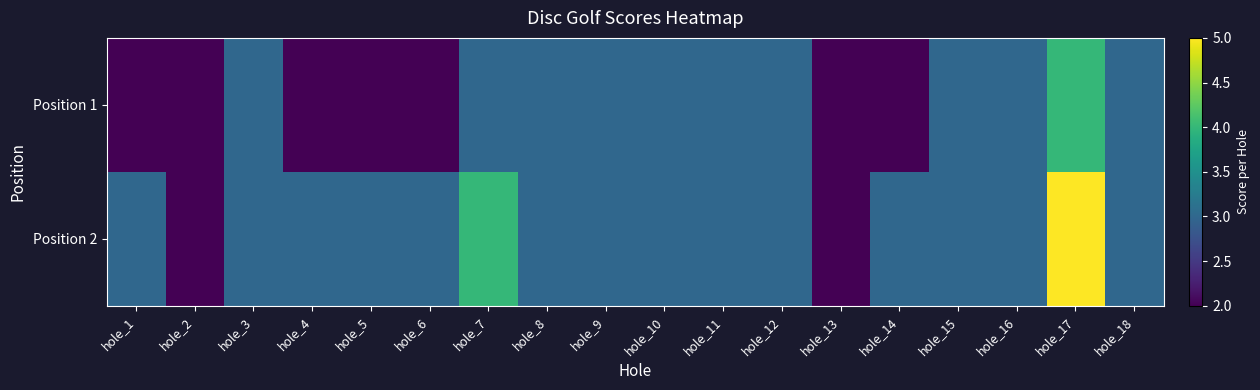

Reading left to right, extract all data points from this chart.

Position 1: hole_1=2	hole_2=2	hole_3=3	hole_4=2	hole_5=2	hole_6=2	hole_7=3	hole_8=3	hole_9=3	hole_10=3	hole_11=3	hole_12=3	hole_13=2	hole_14=2	hole_15=3	hole_16=3	hole_17=4	hole_18=3
Position 2: hole_1=3	hole_2=2	hole_3=3	hole_4=3	hole_5=3	hole_6=3	hole_7=4	hole_8=3	hole_9=3	hole_10=3	hole_11=3	hole_12=3	hole_13=2	hole_14=3	hole_15=3	hole_16=3	hole_17=5	hole_18=3